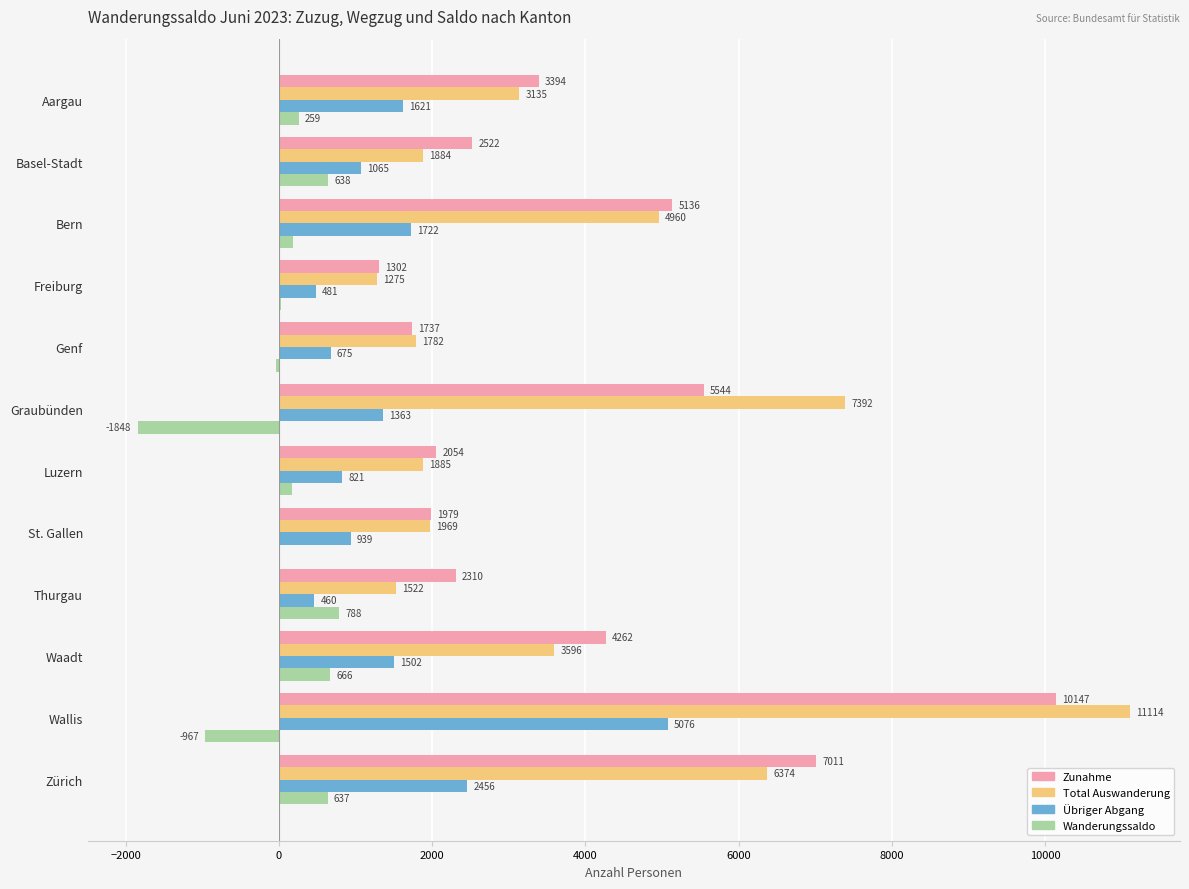

What is the sum of all Zunahme values?

47398